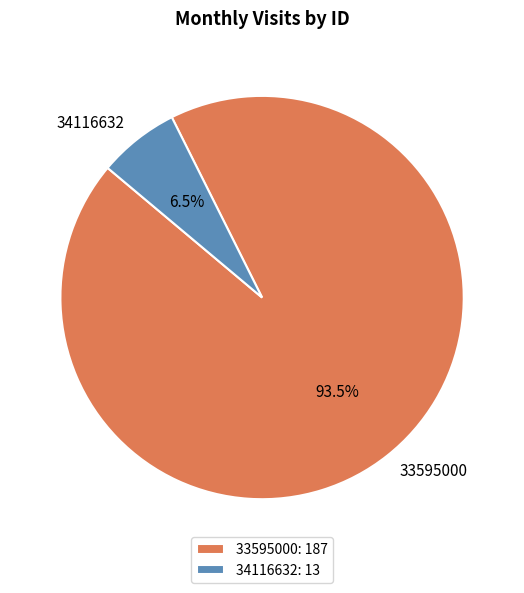

To the nearest percent, what is the average slice percentage?

50%